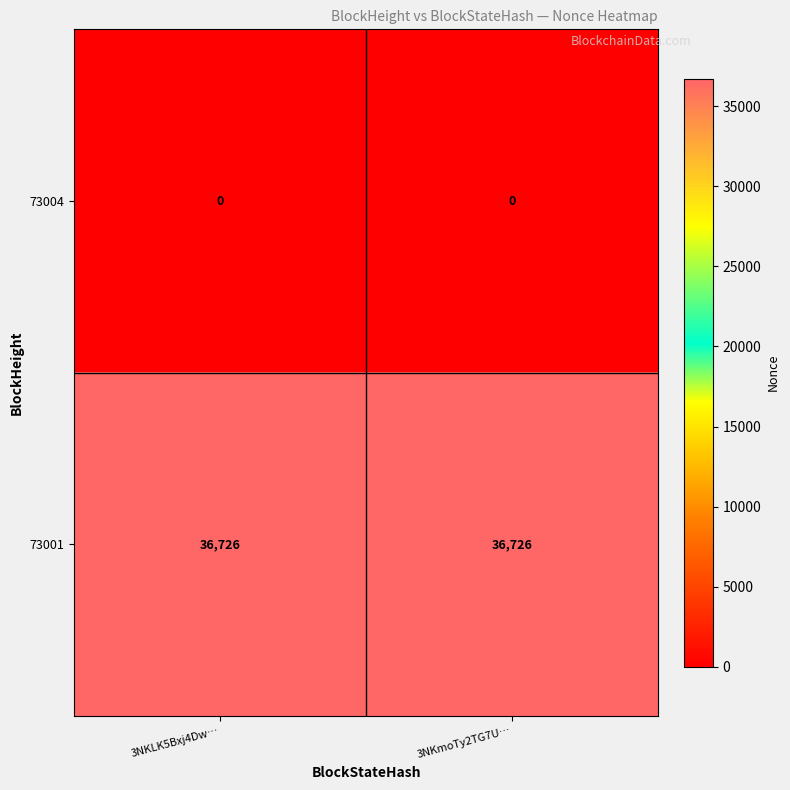

Reading left to right, list all the values displayed in this chart.

73004: 3NKLK5Bxj4Dw…=0	3NKmoTy2TG7U…=0
73001: 3NKLK5Bxj4Dw…=36726	3NKmoTy2TG7U…=36726